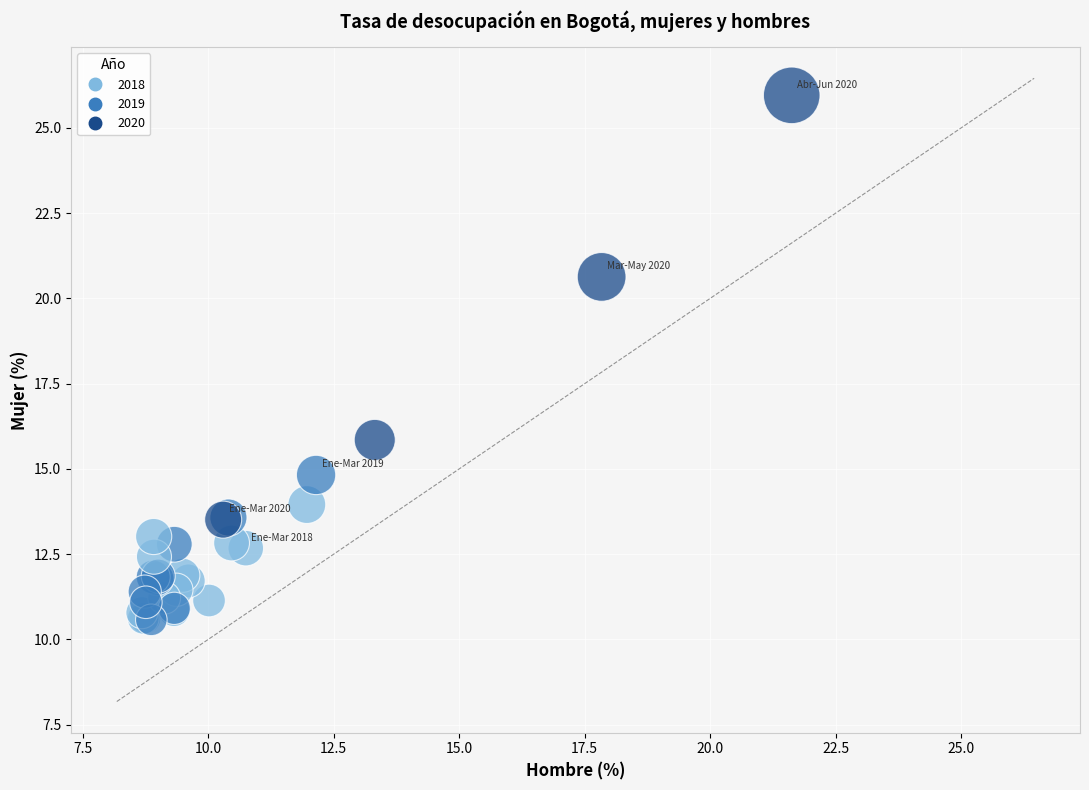

What Y value in the scatter plot is closest to 18?

15.9